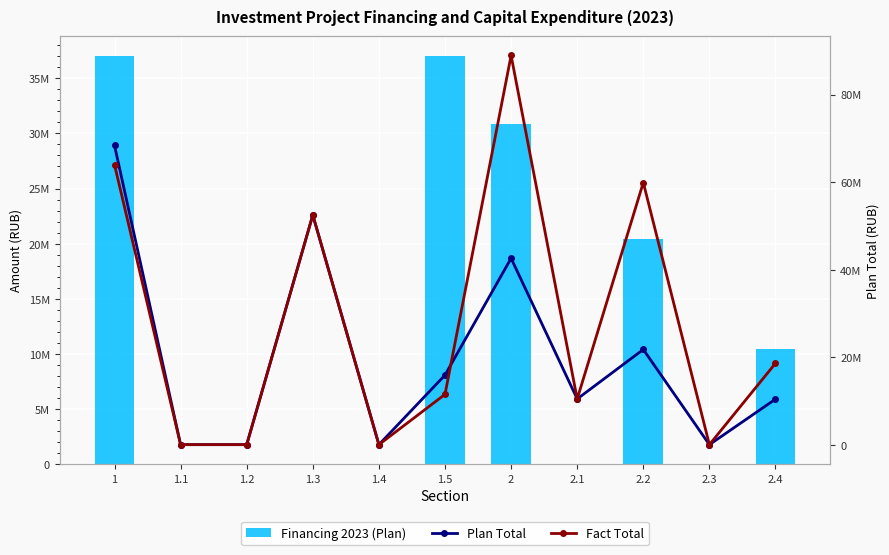

What is the label of the 10th bar from the left?

2.3